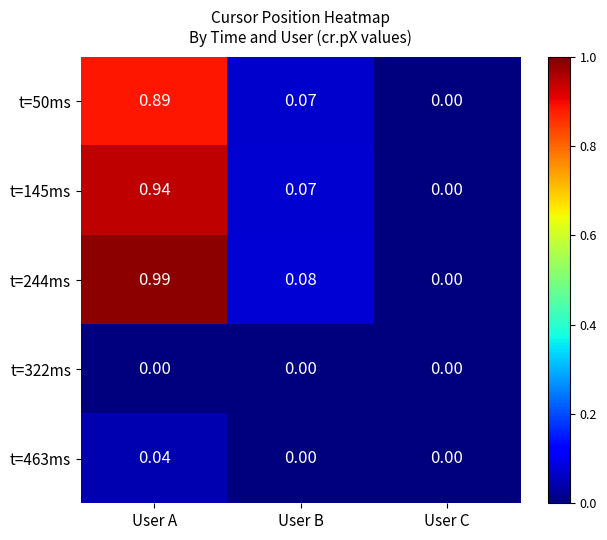

Which category has the lowest value in the t=244ms series?

User C